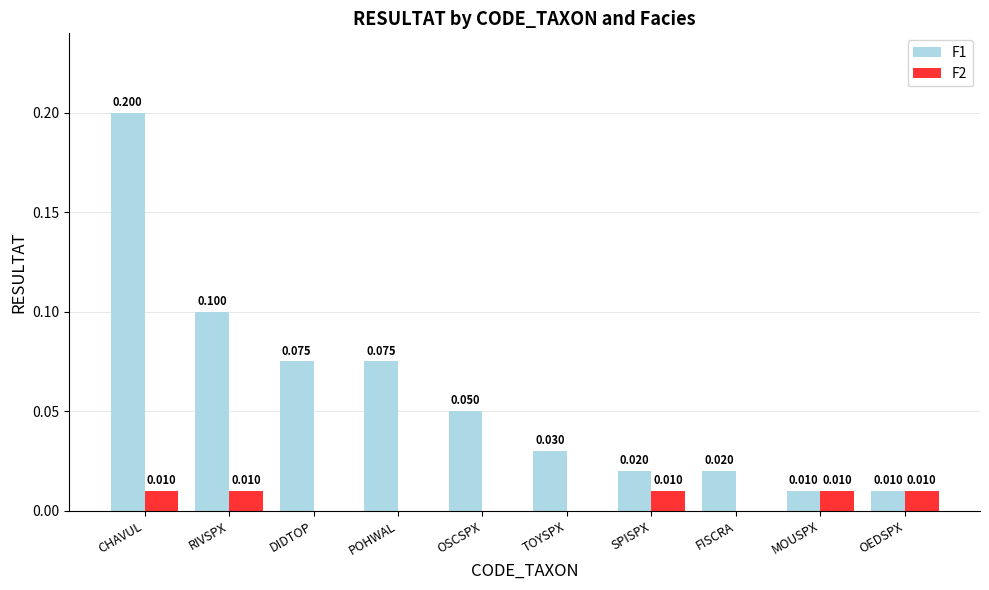

What is the sum of all F2 values?

0.1